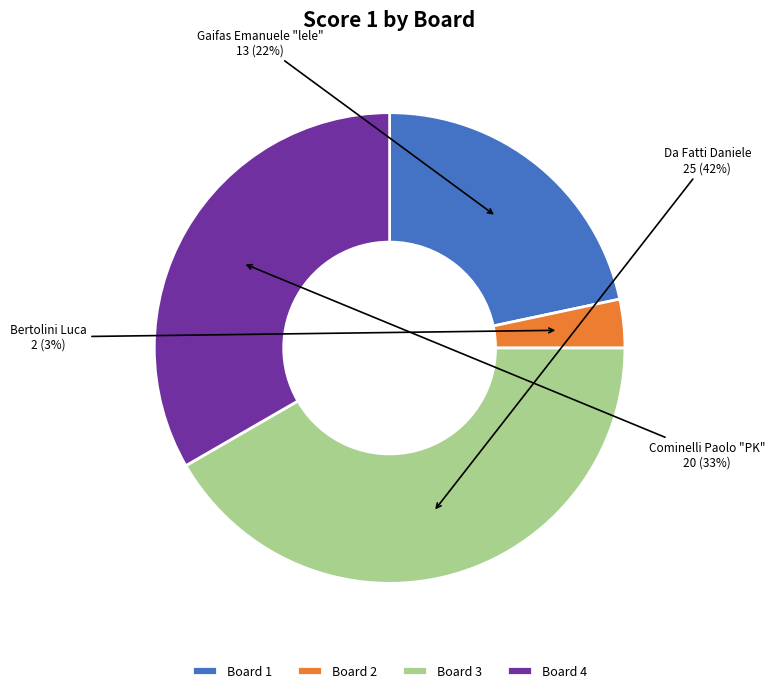

Combined, do Board 1 and Board 3 account for over 50%?

Yes